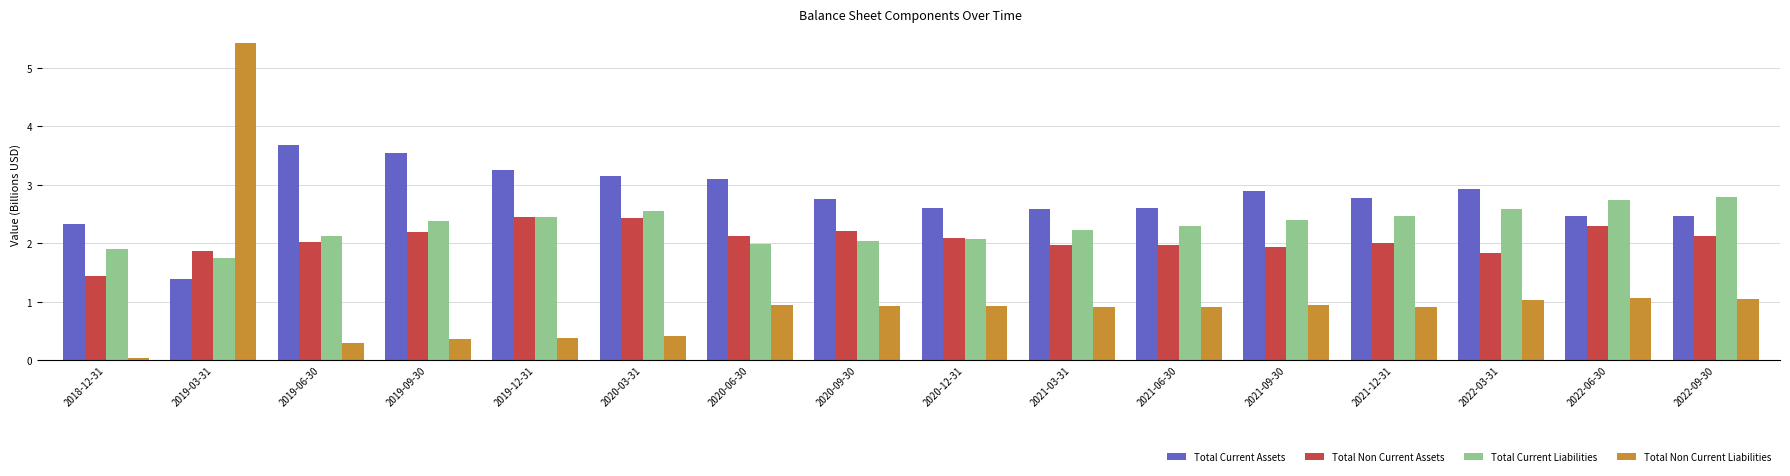

What is the approximate value of Total Non Current Liabilities at 2019-12-31?

0.4